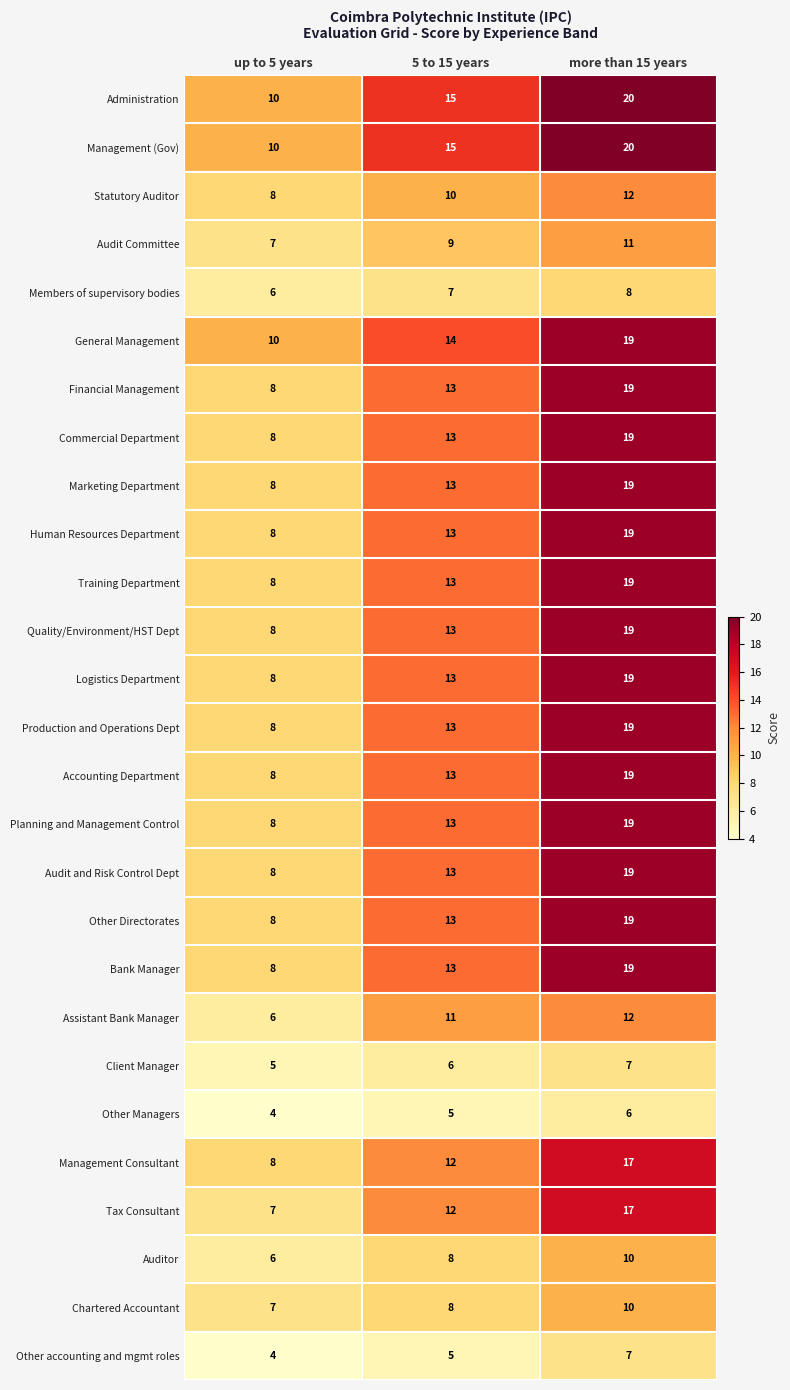

At which category does the chart reach its minimum across all series?

up to 5 years